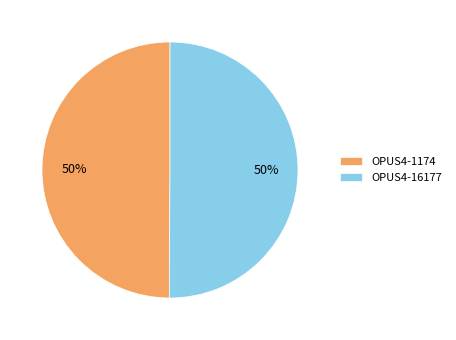

Count the number of slices in the pie.

2